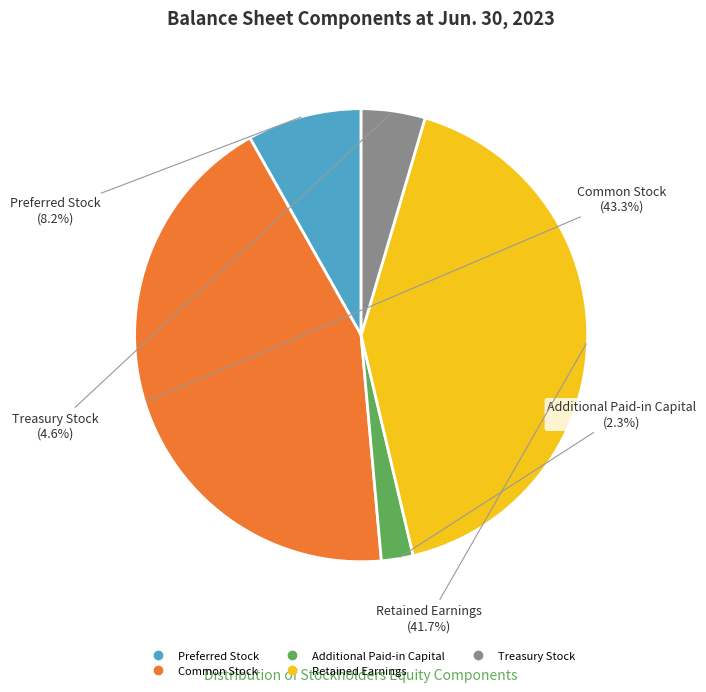

Is there a majority slice in this chart?

No